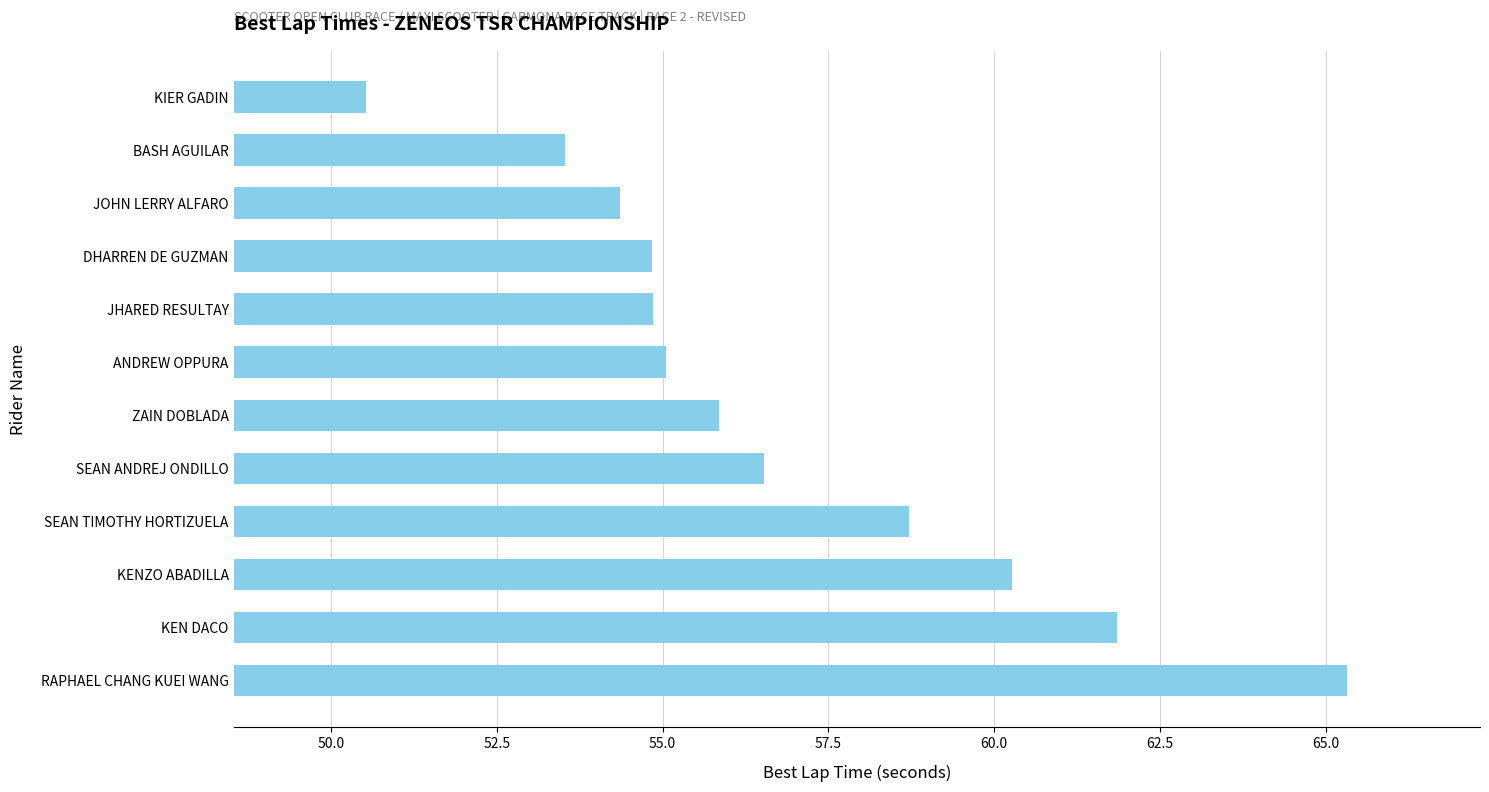

True or false: the data shows 20.2 at DHARREN DE GUZMAN.

False